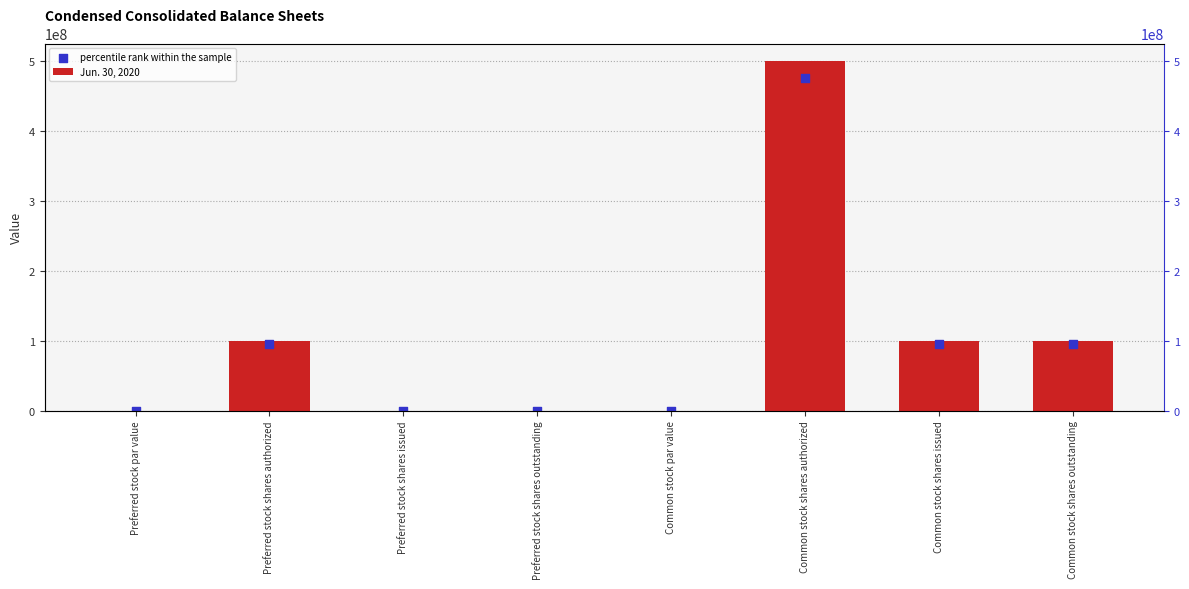

Is the value of Jun. 30, 2020 at Preferred stock shares authorized greater than the value of percentile rank within the sample at Common stock shares authorized?

No